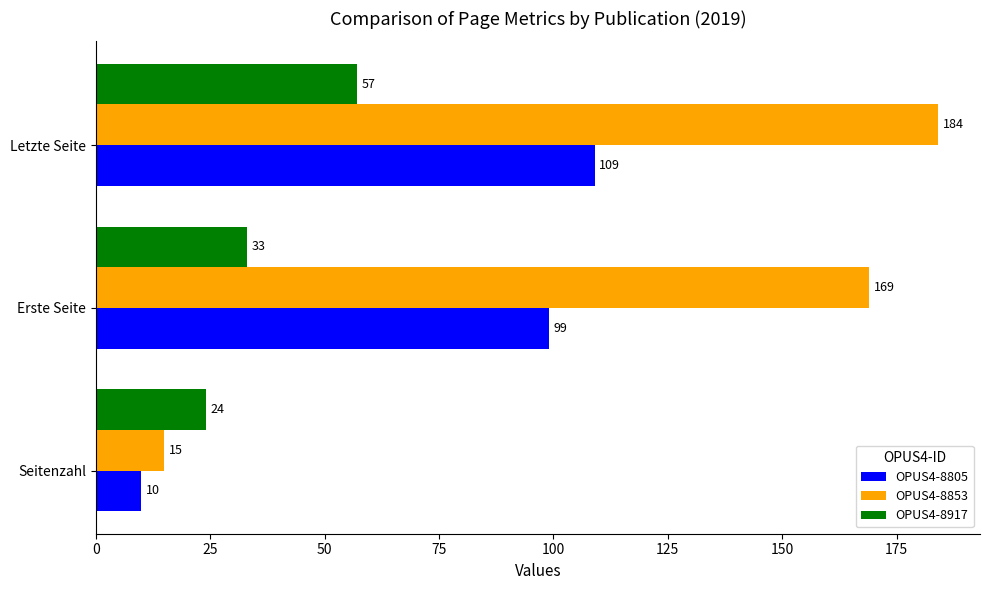

Where is OPUS4-8853 nearest to the value 99?

Erste Seite